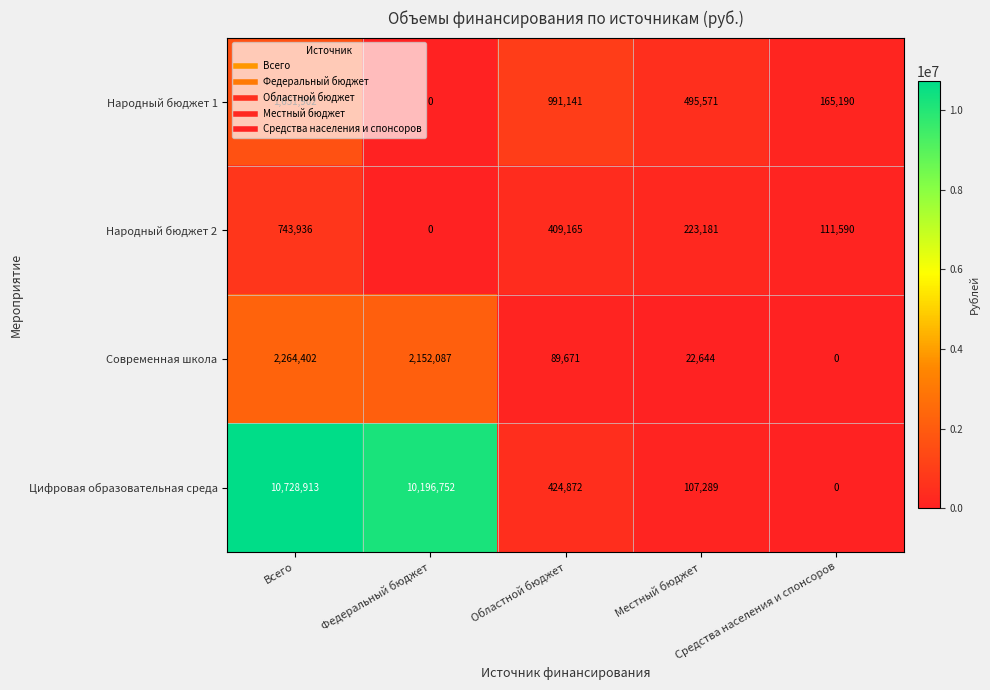

What is the average value of the Современная школа series?

905761